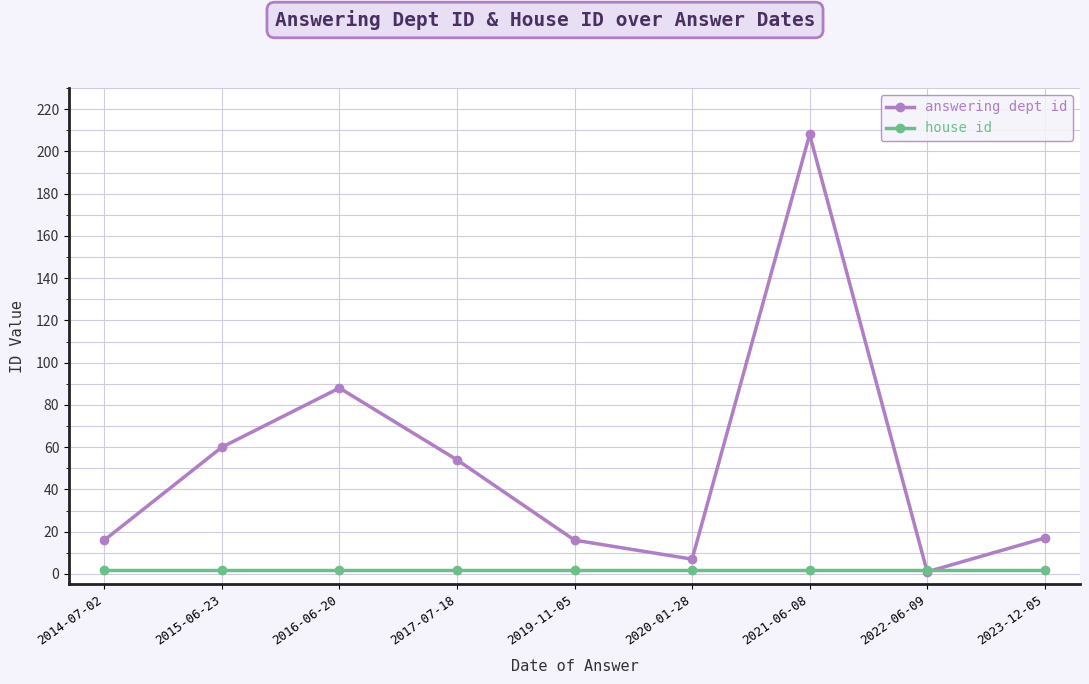

Read the answering dept id value at 2020-01-28.

7